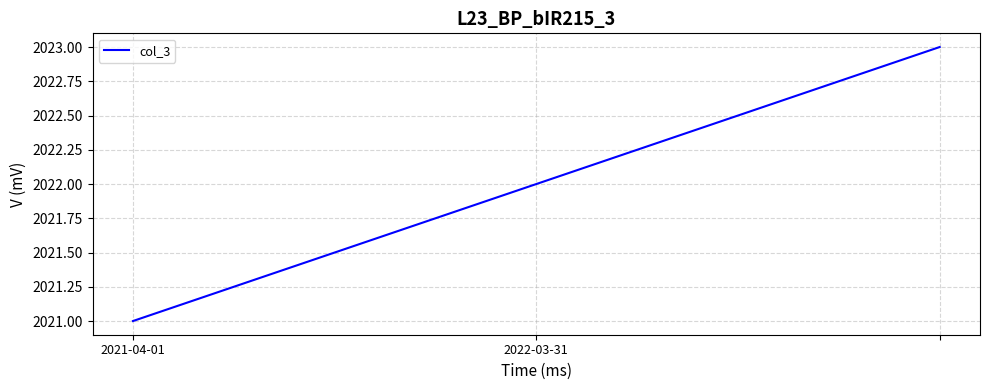

What is the minimum value shown in the chart?

2021